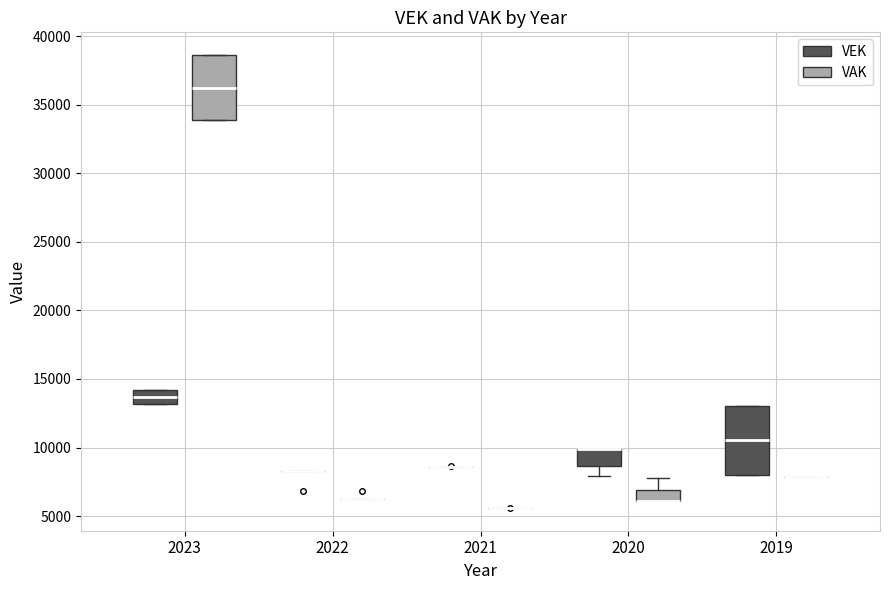

Reading left to right, read every box against the y-axis: the position of its median line, the range the box covers, and the ends of its whiskers. The values are not printed on the chart, so give them approximately, as read against the axis.

2023 (VEK): median 13500, box 13000 to 14000, whiskers 13000 to 14000
2023 (VAK): median 36000, box 34000 to 38500, whiskers 34000 to 38500
2022 (VEK): box collapsed to a line at 8500, whiskers 8500 to 8500
2022 (VAK): box collapsed to a line at 6500, whiskers 6500 to 6500
2021 (VEK): box collapsed to a line at 8500, whiskers 8500 to 8500
2021 (VAK): box collapsed to a line at 5500, whiskers 5500 to 5500
2020 (VEK): median 10000 (drawn on the box's upper edge), box 8500 to 10000, whiskers 8000 to 10000
2020 (VAK): median 6000 (drawn on the box's lower edge), box 6000 to 7000, whiskers 6000 to 8000
2019 (VEK): median 10500, box 8000 to 13000, whiskers 8000 to 13000
2019 (VAK): box collapsed to a line at 8000, whiskers 8000 to 8000